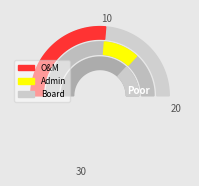

How many segments does this pie chart have?

3